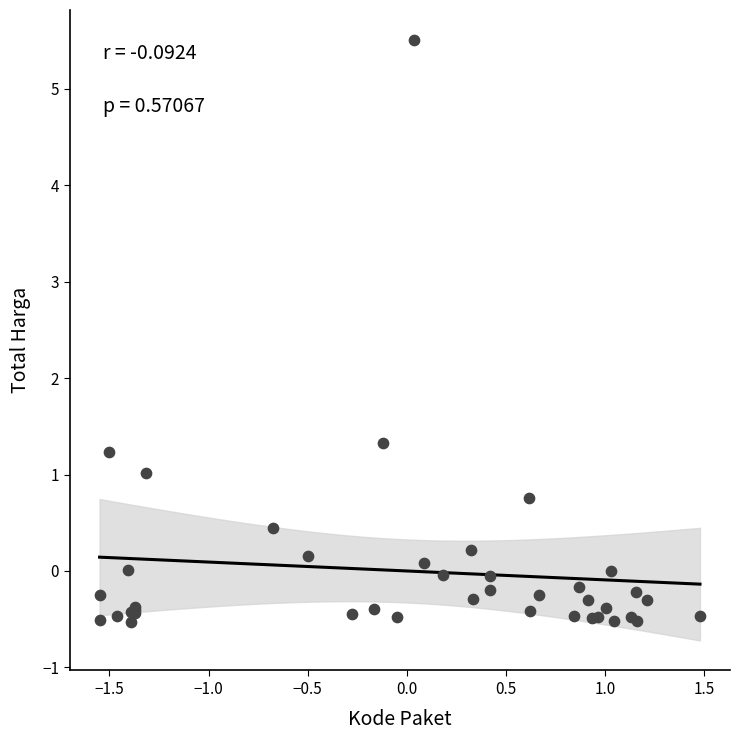

What Y value in the scatter plot is closest to 2?

1.3